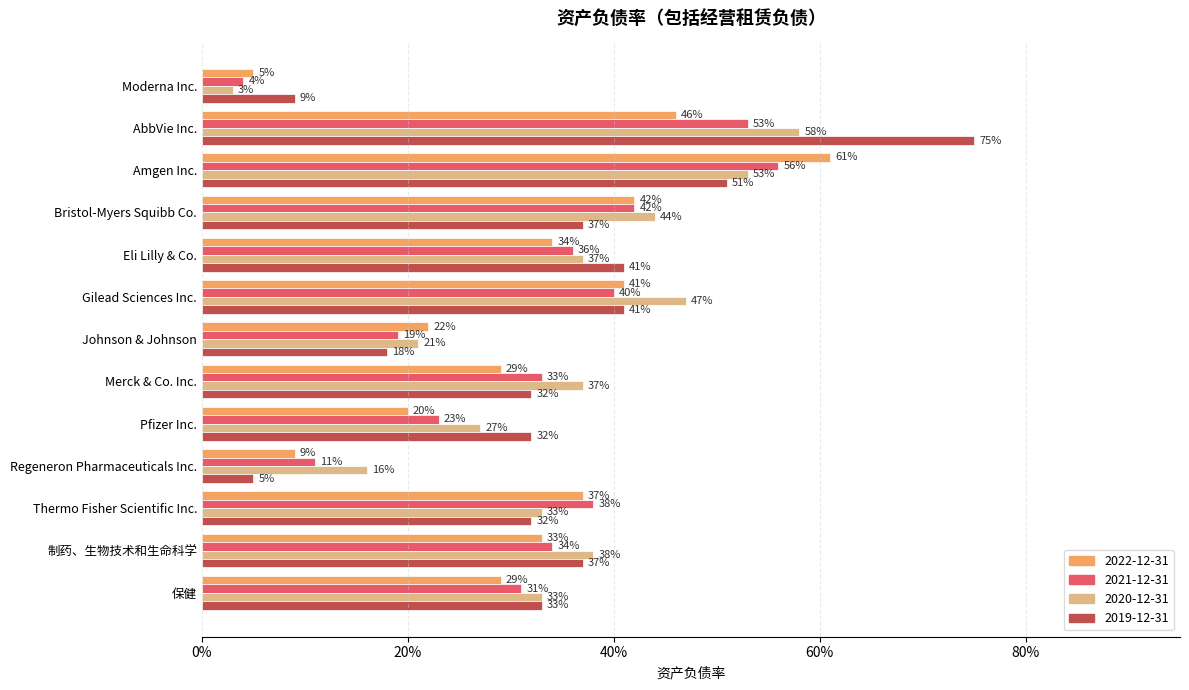

True or false: 2020-12-31 has a value of 0.1 at 保健.

False